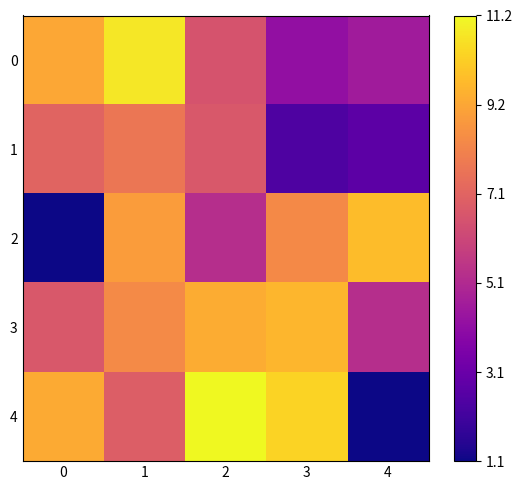

Between 3 and 4, which is larger?

4